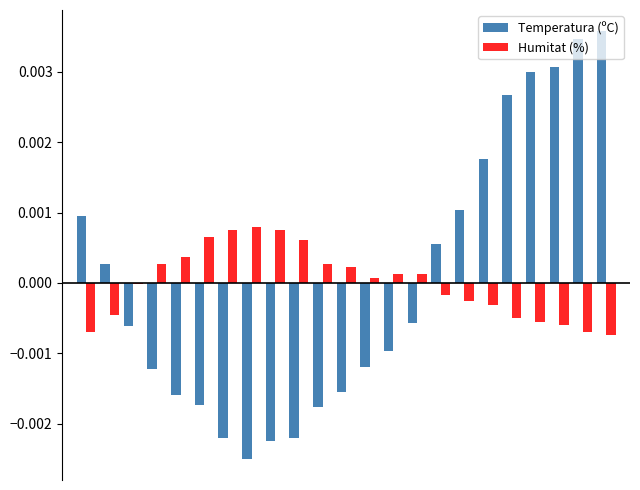

Rank the series by their maximum value, from lowest to highest.

Humitat (%), Temperatura (ºC)